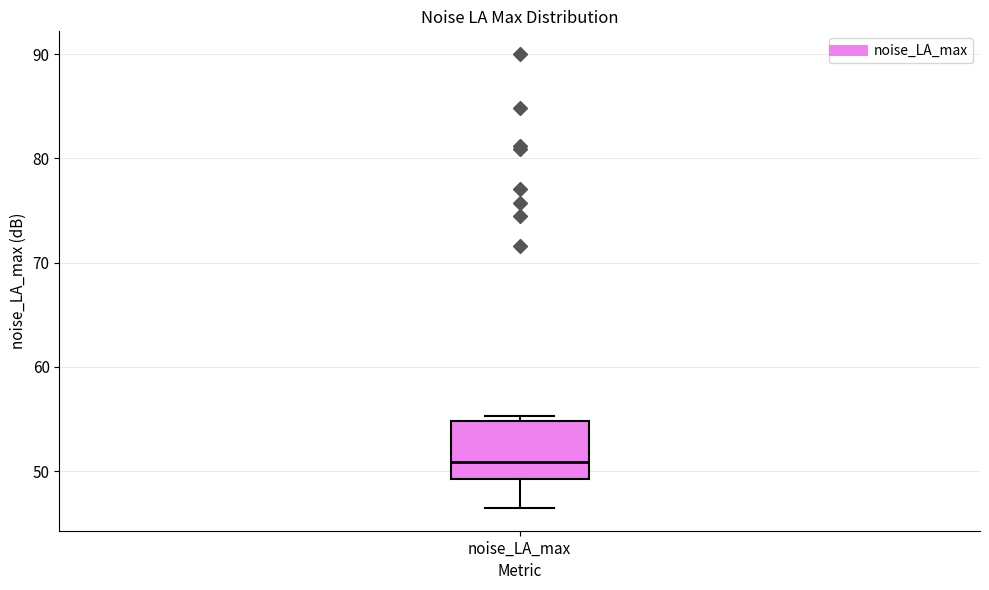

Where is the lower edge of the box for noise_LA_max on the y-axis? The values are not printed on the chart, so give them approximately, as read against the axis.

49